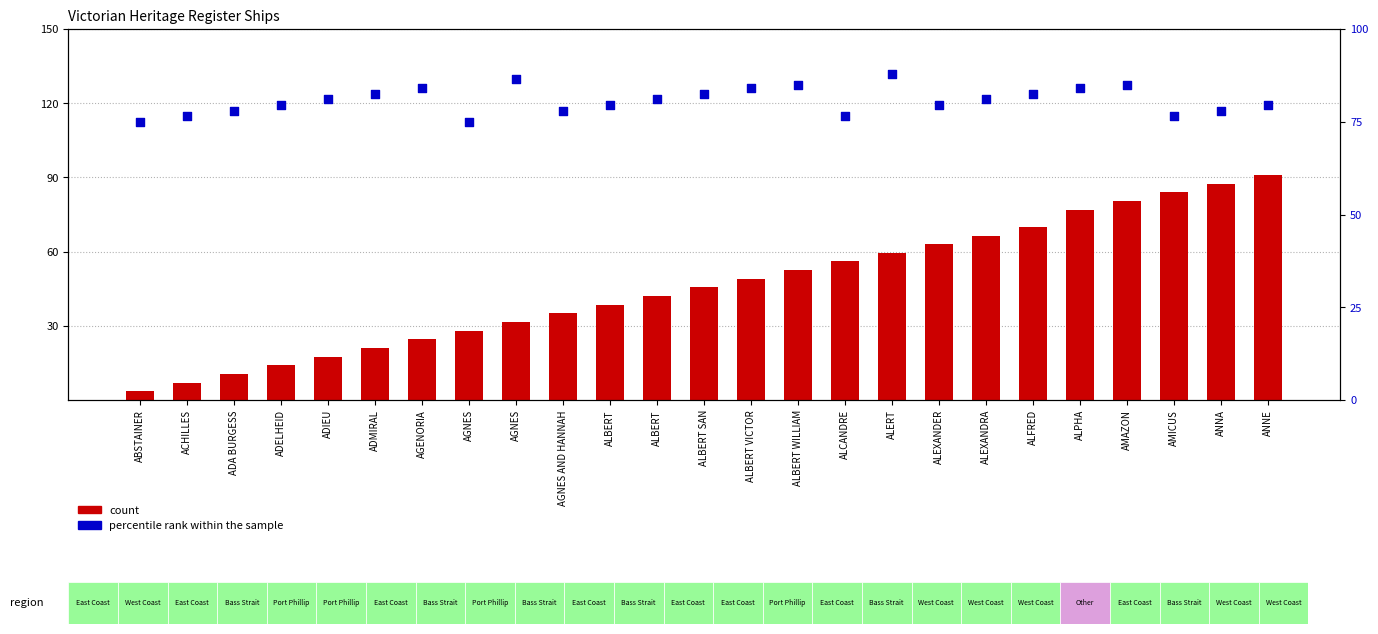

Which series has the largest total across all categories?

percentile rank within the sample